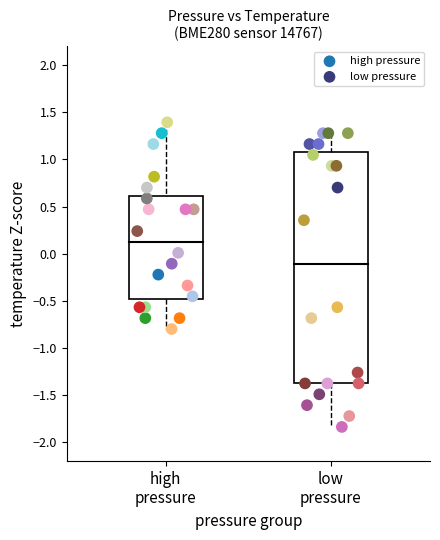

What are all the series names shown in the legend?

high pressure, low pressure